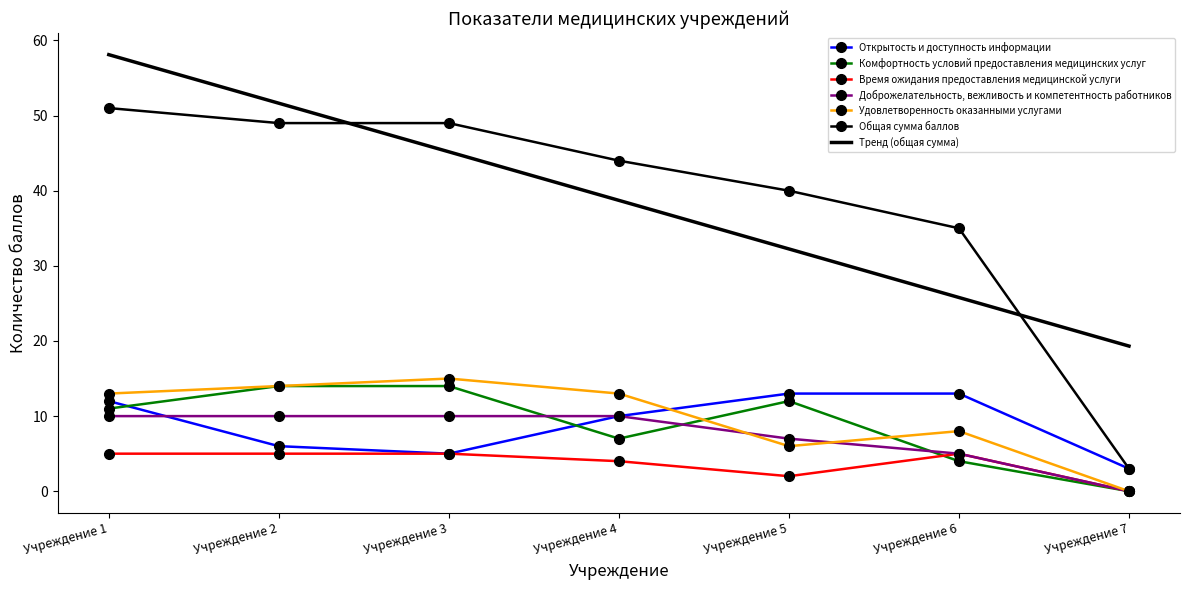

Is the value of Время ожидания предоставления медицинской услуги at Учреждение 2 greater than the value of Тренд (общая сумма) at Учреждение 4?

No